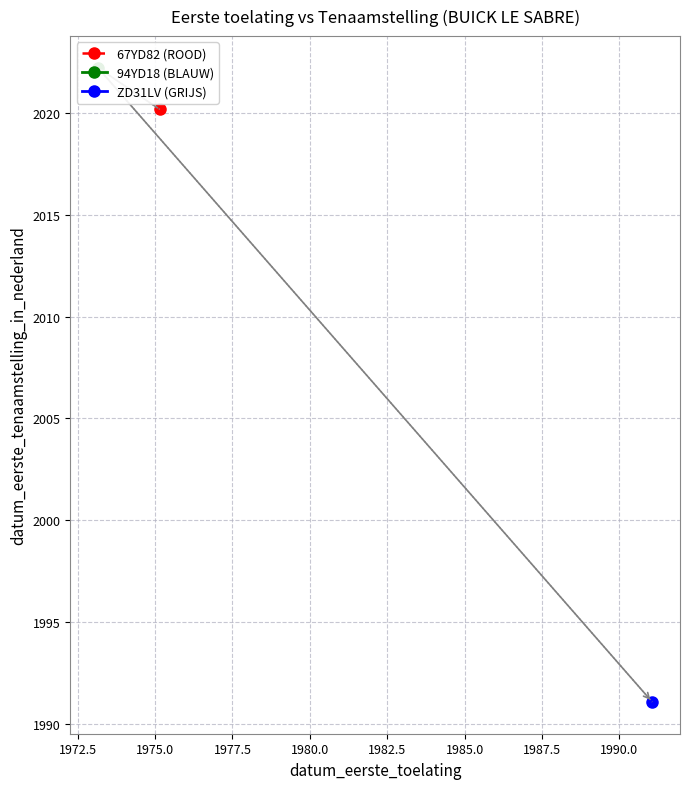

What is the smallest value displayed?

1991.1